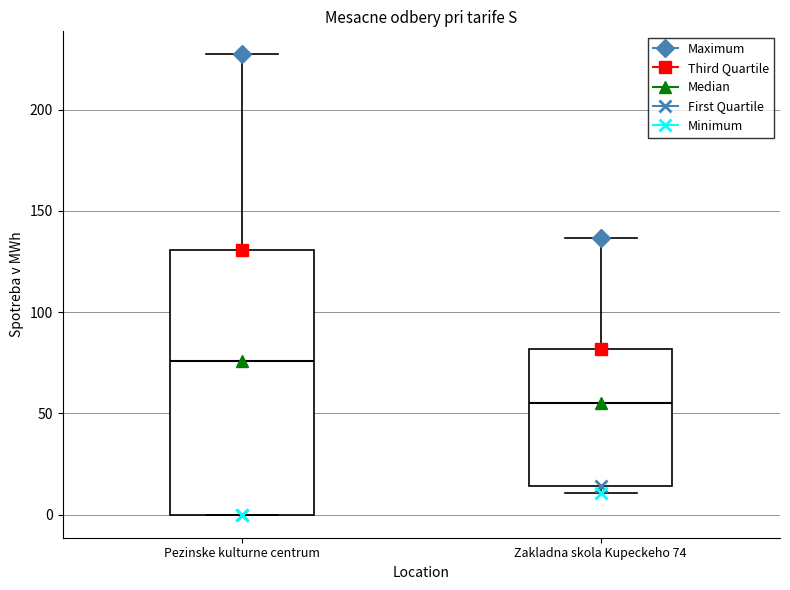

Reading left to right, read every box against the y-axis: the position of its median line, the range the box covers, and the ends of its whiskers. The values are not printed on the chart, so give them approximately, as read against the axis.

Pezinske kulturne centrum: median 75, box 0 to 130, whiskers 0 to 225
Zakladna skola Kupeckeho 74: median 55, box 15 to 80, whiskers 10 to 135